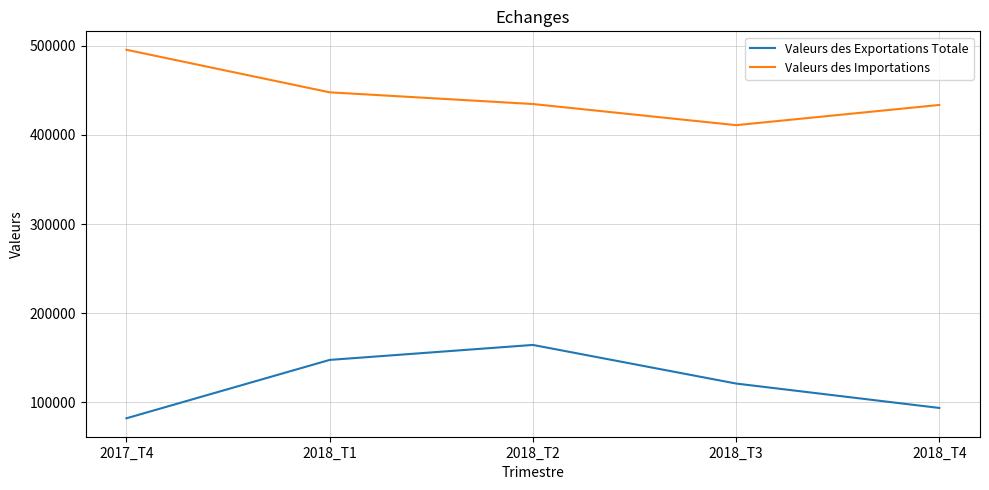

Is the value of Valeurs des Importations at 2018_T3 greater than the value of Valeurs des Exportations Totale at 2018_T1?

Yes